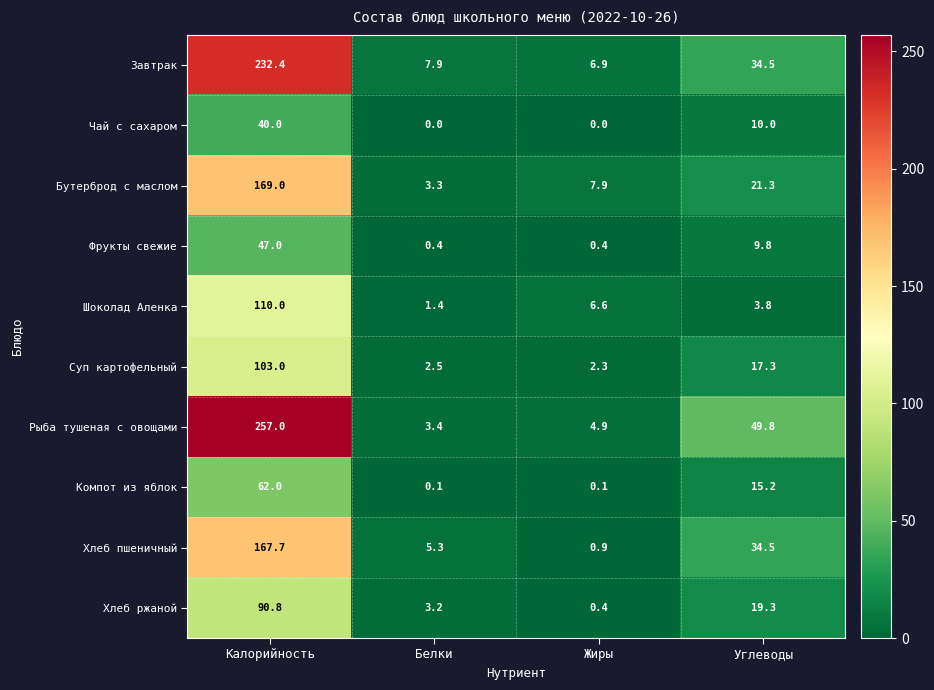

Where does the Хлеб ржаной series first go above 19?

Калорийность